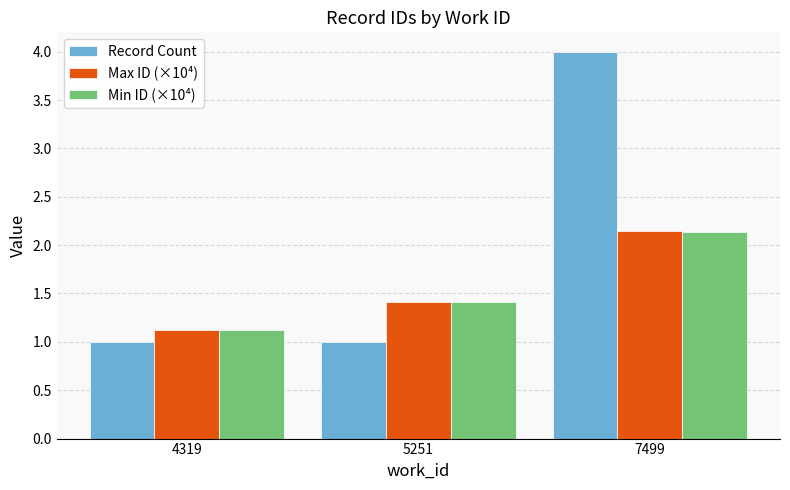

Reading left to right, transcribe all the data shown in this chart.

Record Count: 1.0	1.0	4.0
Max ID (×10⁴): 1.1	1.4	2.1
Min ID (×10⁴): 1.1	1.4	2.1